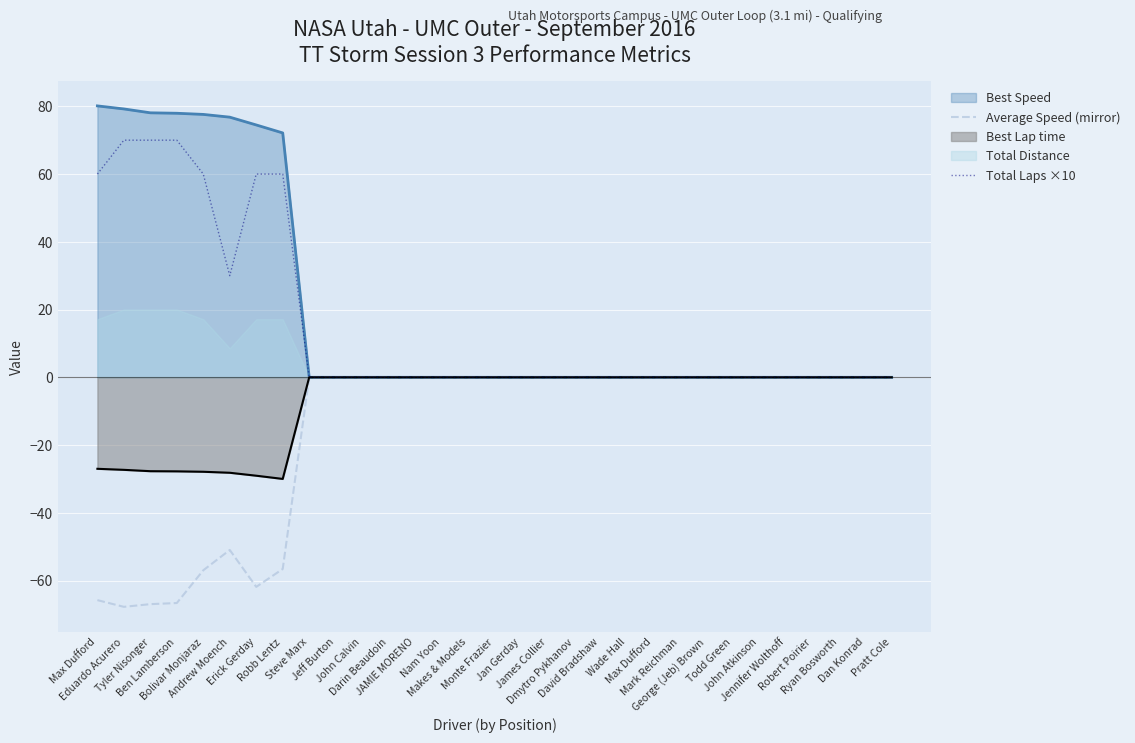

Does the chart display data point markers on the line(s)?

No